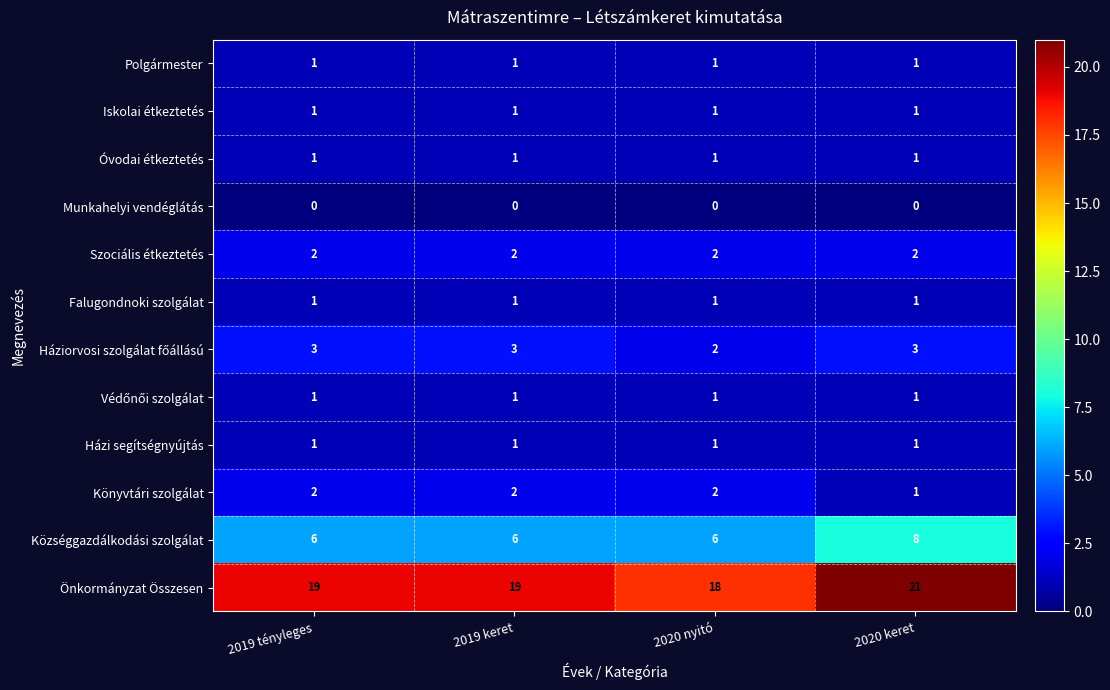

What is the difference between the highest and lowest values at 2020 keret?

21